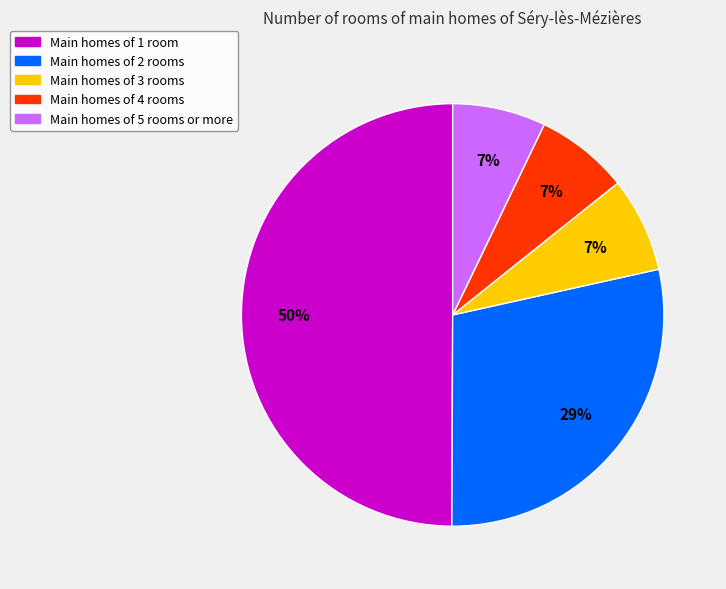

To the nearest percent, what is the difference between the largest and smallest slice percentages?

43%